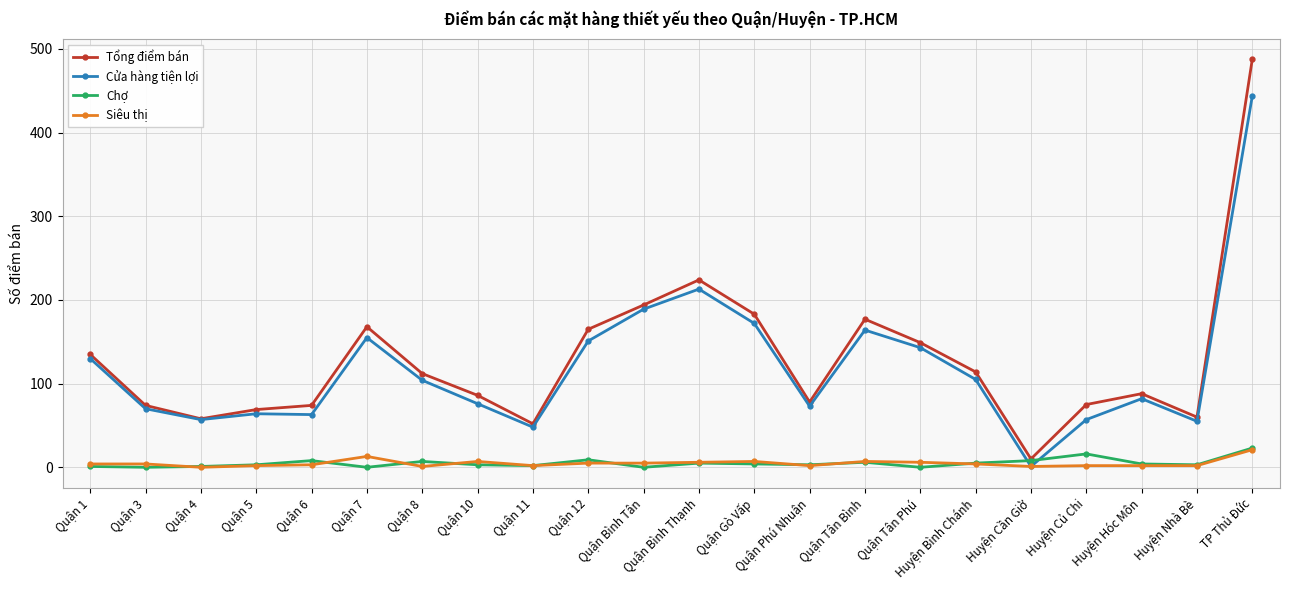

Between which two adjacent categories do Chợ and Cửa hàng tiện lợi first intersect?

Huyện Bình Chánh and Huyện Cần Giờ